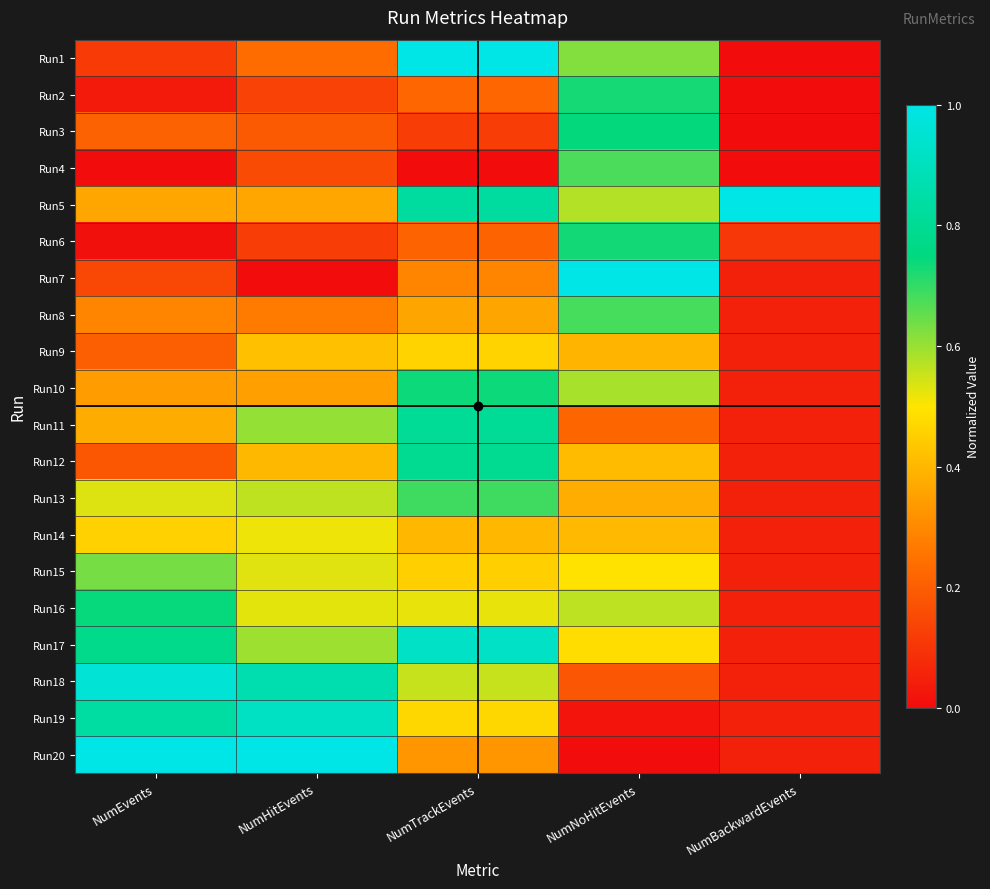

Count the number of categories in the chart.

5